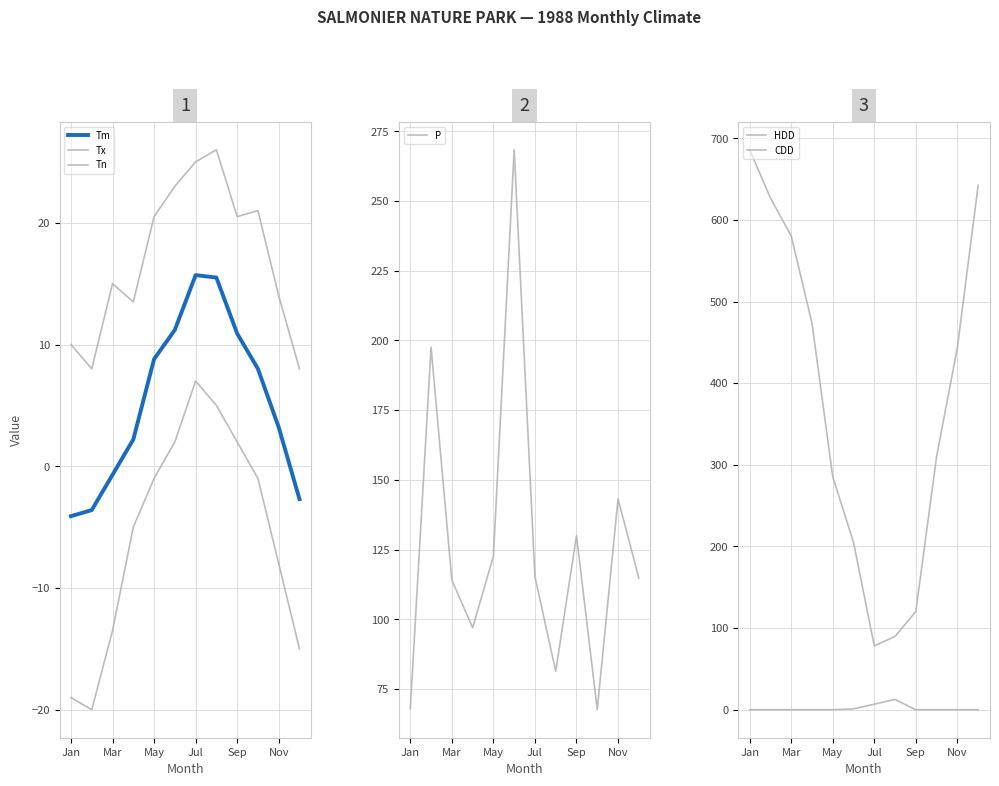

What is the lowest value of the P series?

67.6